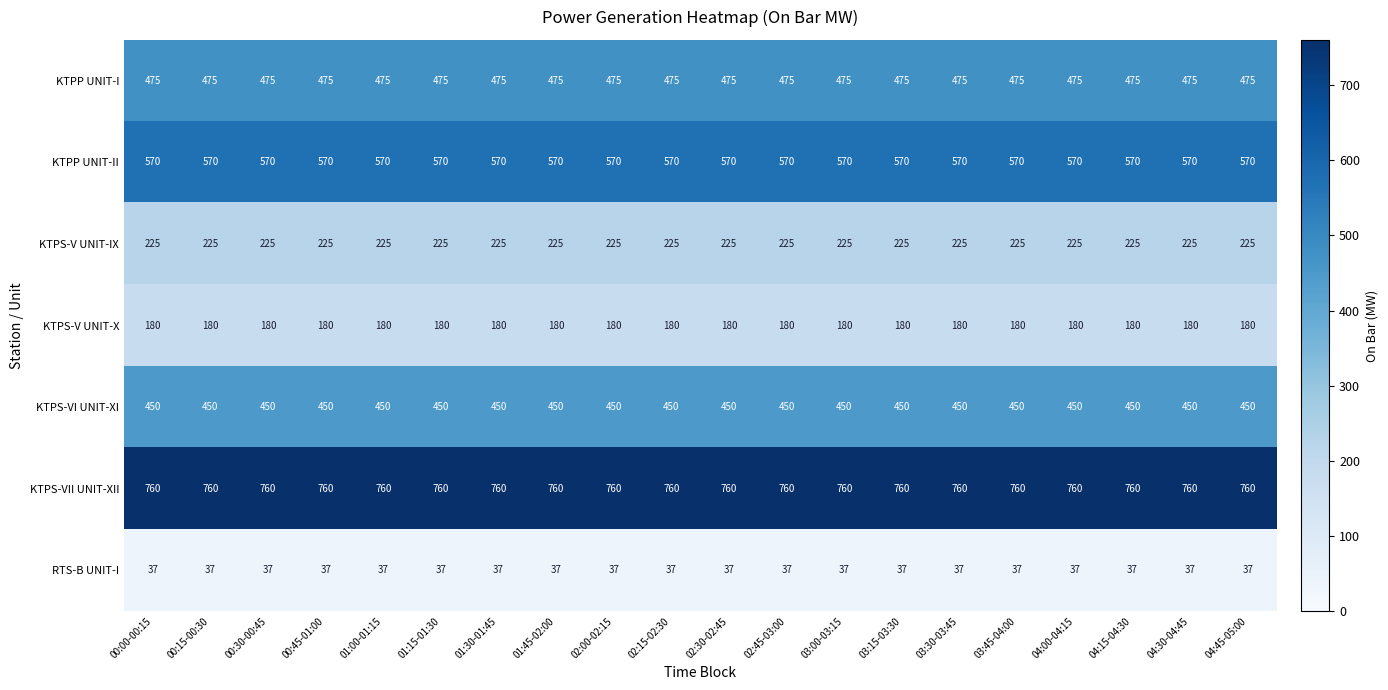

True or false: KTPS-V UNIT-X has a value of 315 at 02:00-02:15.

False